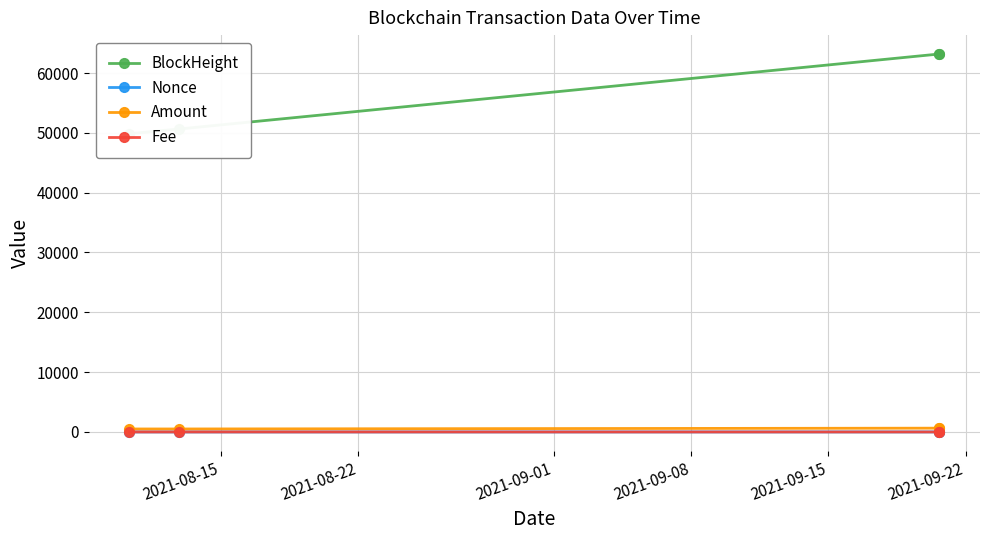

True or false: BlockHeight and Nonce intersect in this chart.

False